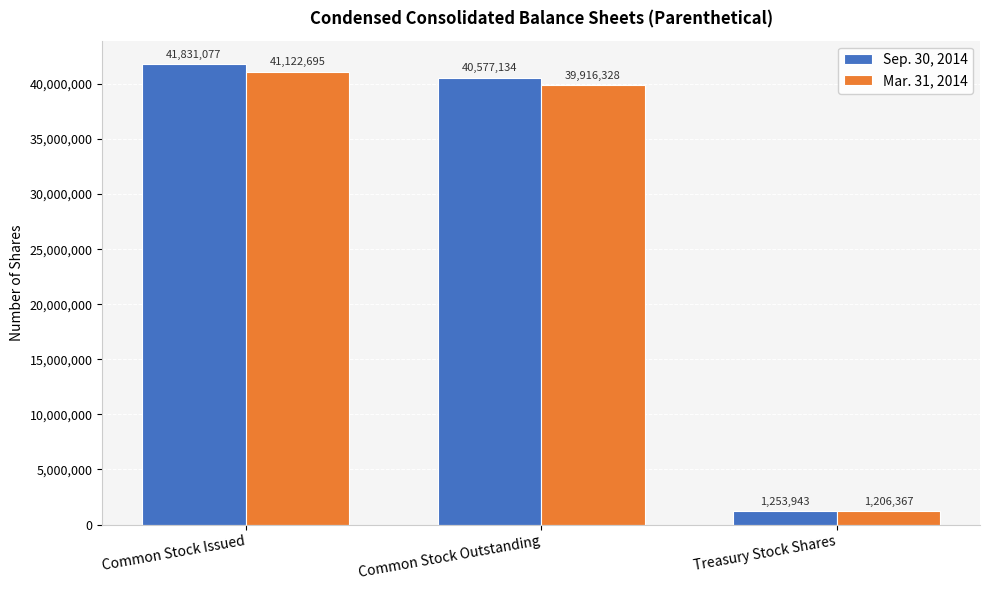

Is the value of Sep. 30, 2014 at Common Stock Outstanding greater than the value of Mar. 31, 2014 at Common Stock Outstanding?

Yes